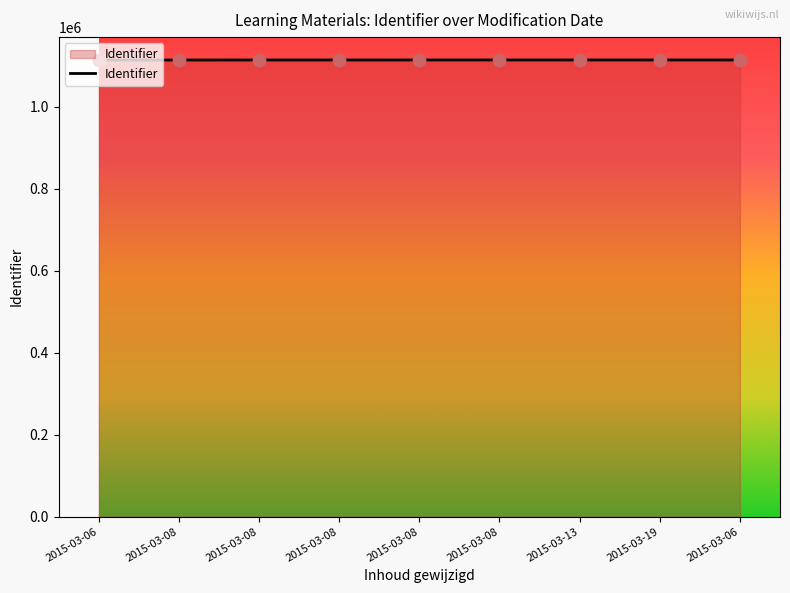

Is this an area chart (filled region under the line)?

Yes